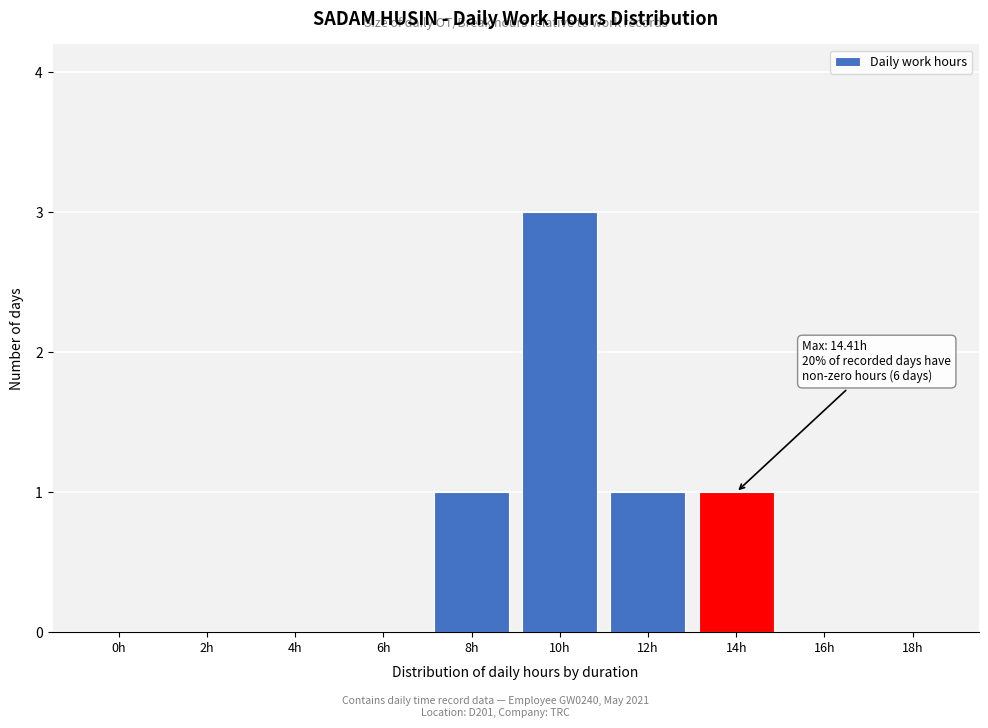

Reading left to right, transcribe all the data shown in this chart.

0h=0	2h=0	4h=0	6h=0	8h=1	10h=3	12h=1	14h=1	16h=0	18h=0